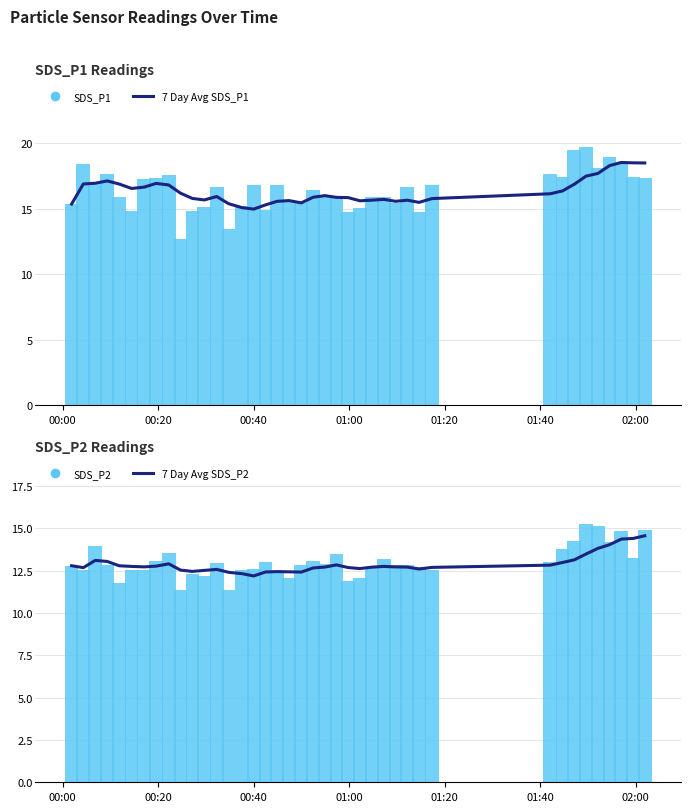

Where does the SDS_P2 series first go above 12?

00:00